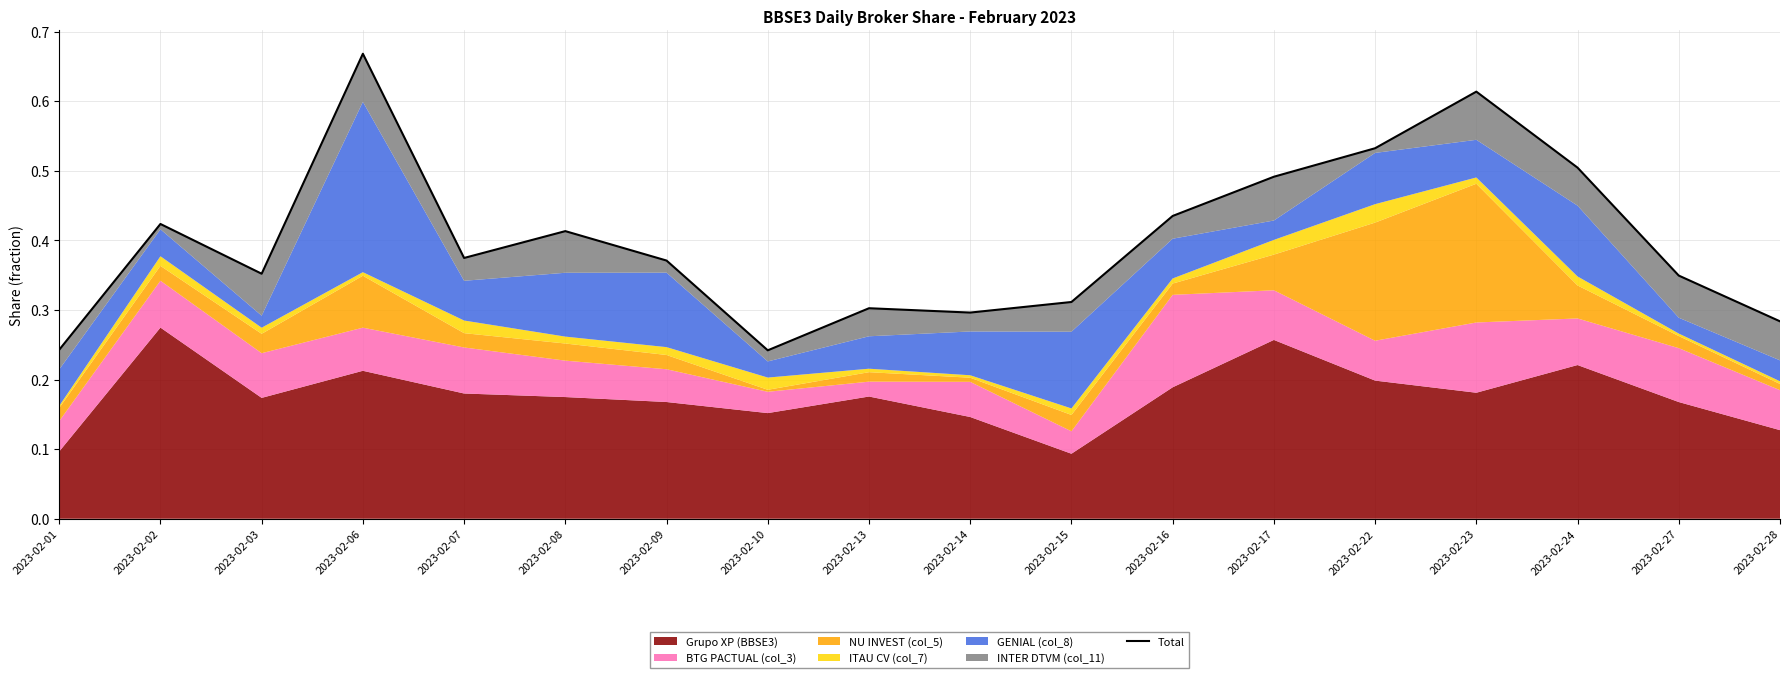

Reading left to right, extract all data points from this chart.

2023-02-01=0.2	2023-02-02=0.4	2023-02-03=0.4	2023-02-06=0.7	2023-02-07=0.4	2023-02-08=0.4	2023-02-09=0.4	2023-02-10=0.2	2023-02-13=0.3	2023-02-14=0.3	2023-02-15=0.3	2023-02-16=0.4	2023-02-17=0.5	2023-02-22=0.5	2023-02-23=0.6	2023-02-24=0.5	2023-02-27=0.3	2023-02-28=0.3